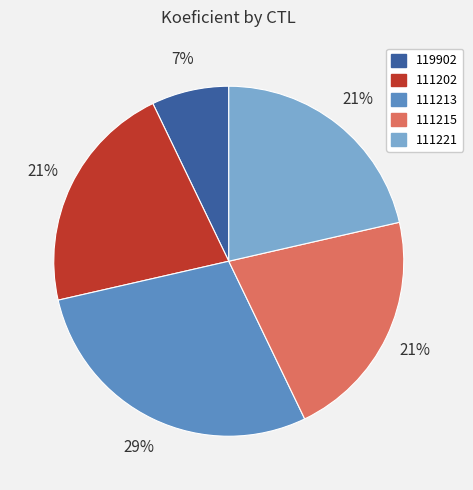

To the nearest percent, what is the average slice percentage?

20%